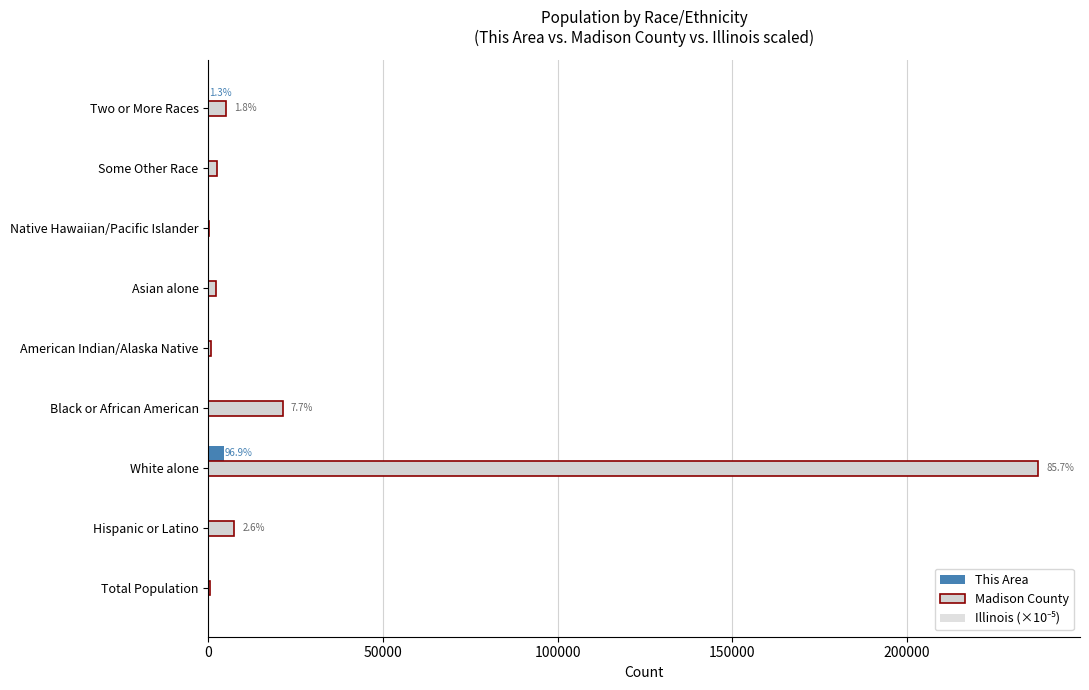

Reading right to left, what are all the values shown in this chart?

This Area: 58.0	10.0	1.0	14.0	6.0	18.0	4489.0	33.0	4.0
Madison County: 4959.0	2427.0	107.0	2254.0	659.0	21235.0	237641.0	7313.0	596.0
Illinois (×10⁻⁵): 2.9	8.6	0.0	5.9	0.4	18.7	91.8	20.3	128.3